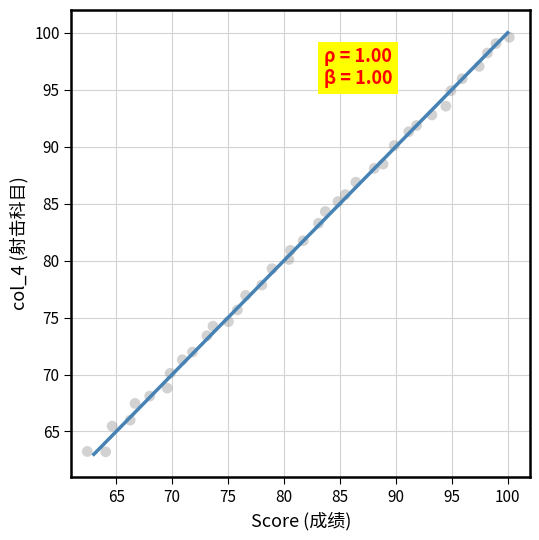

What is the range of Y values (max minus min)?

36.4